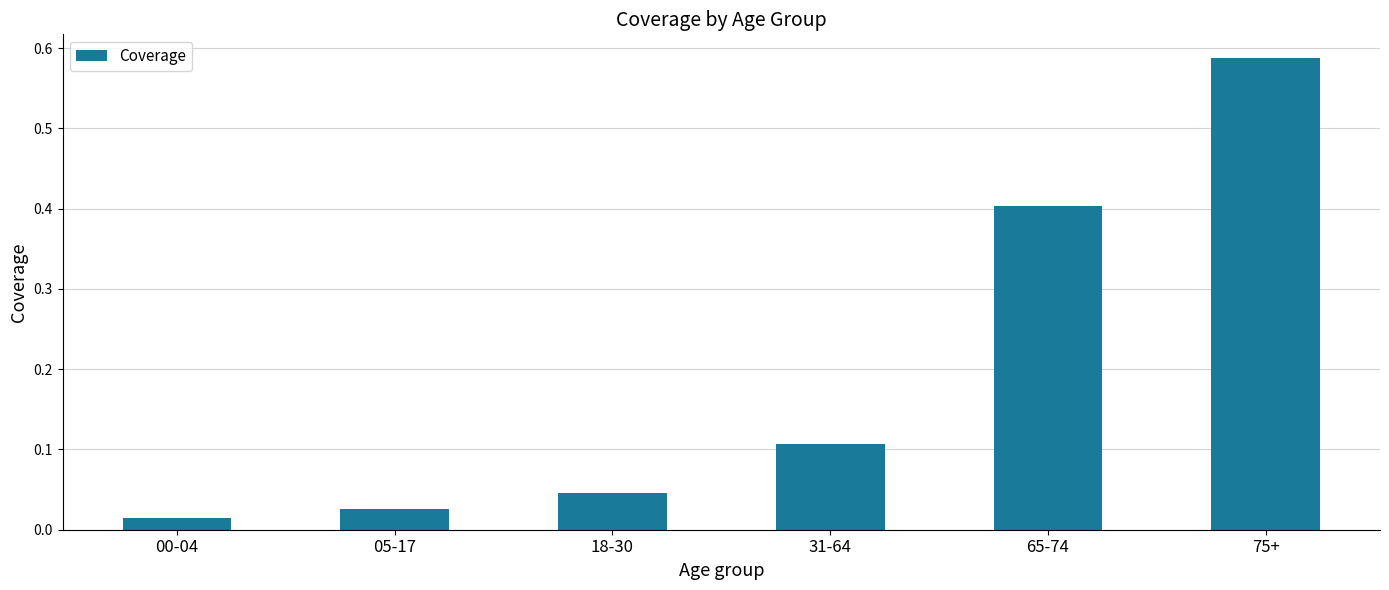

True or false: the data shows 0.4 at 65-74.

True